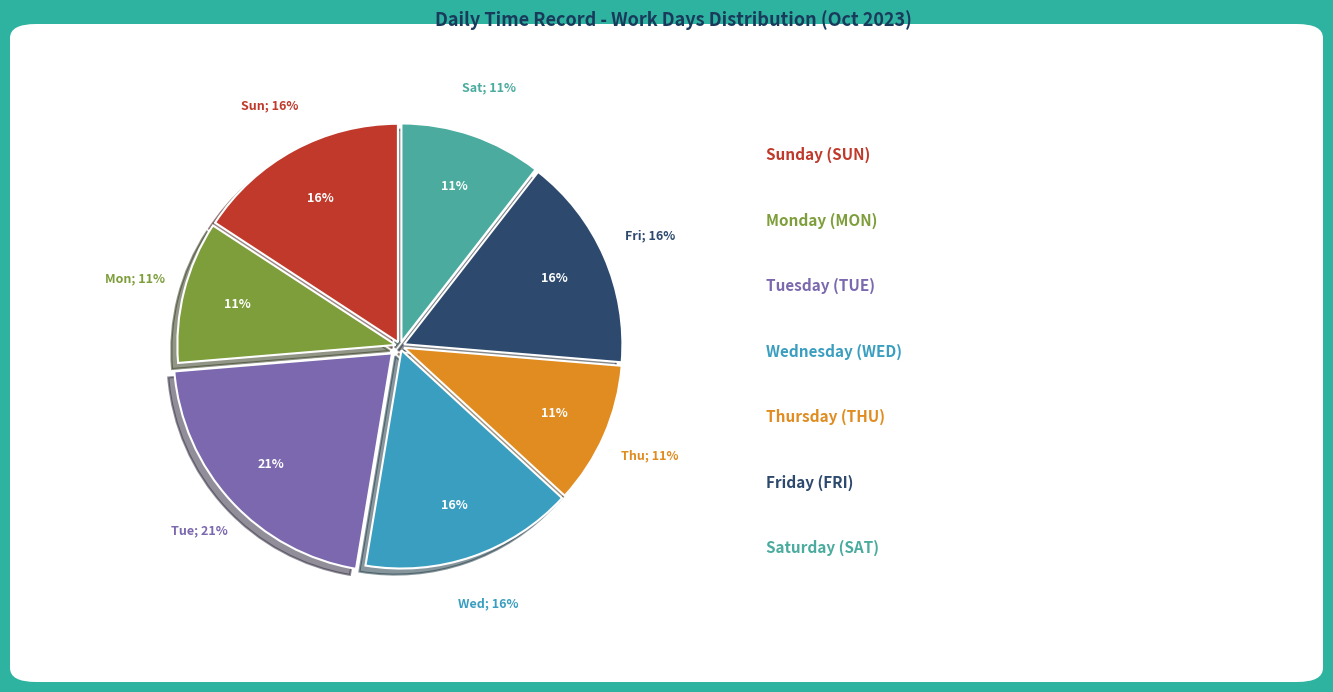

Is there any slice that represents more than half of the pie?

No